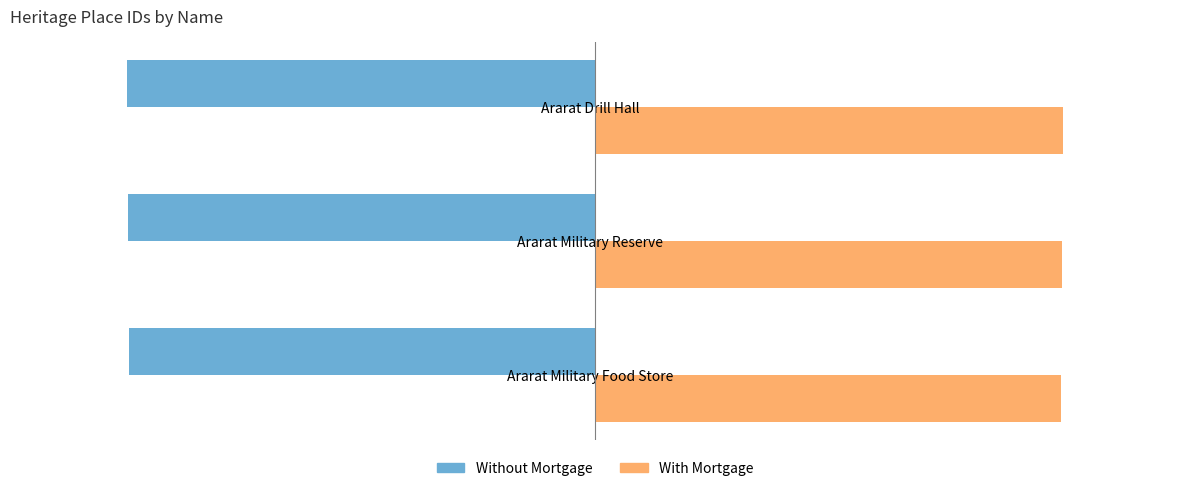

What is the spread (max minus min) of values at Ararat Military Reserve?

252504